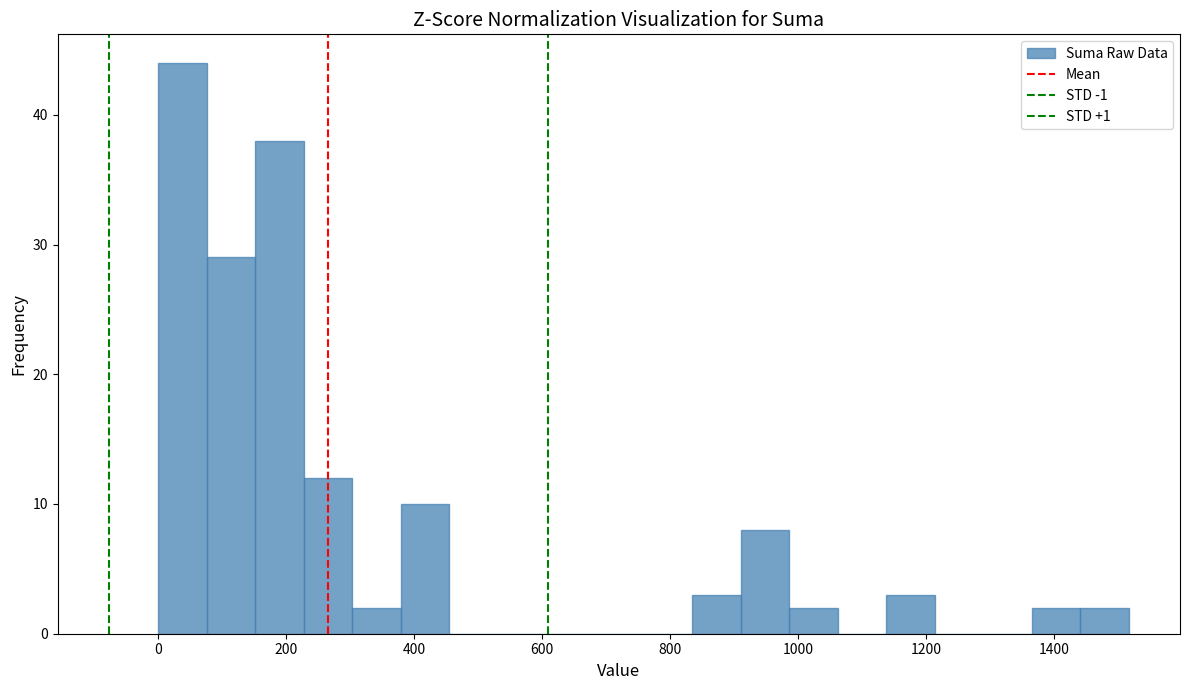

Around what value on the x-axis is the tallest bar? Give the approximate position of its centre, as read against the axis.

40